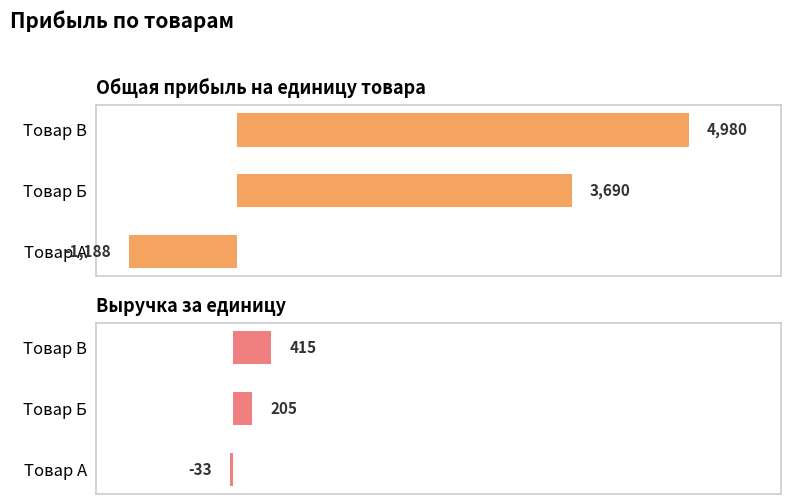

Rank the series at Товар В from highest to lowest value.

Общая прибыль на единицу товара, Выручка за единицу